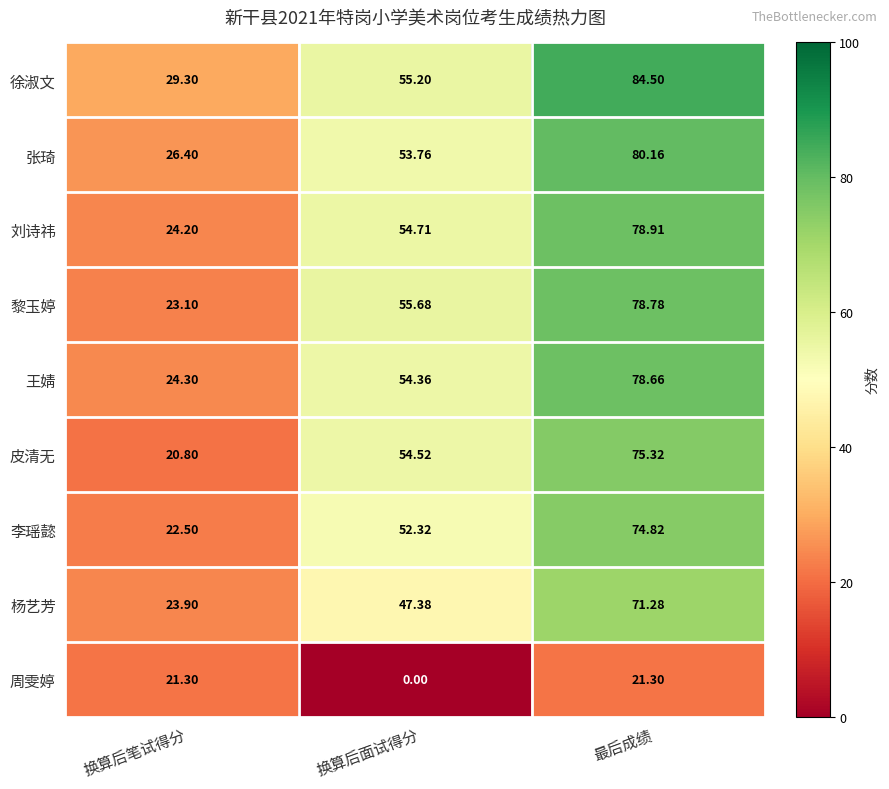

Which series has the widest spread of values?

黎玉婷